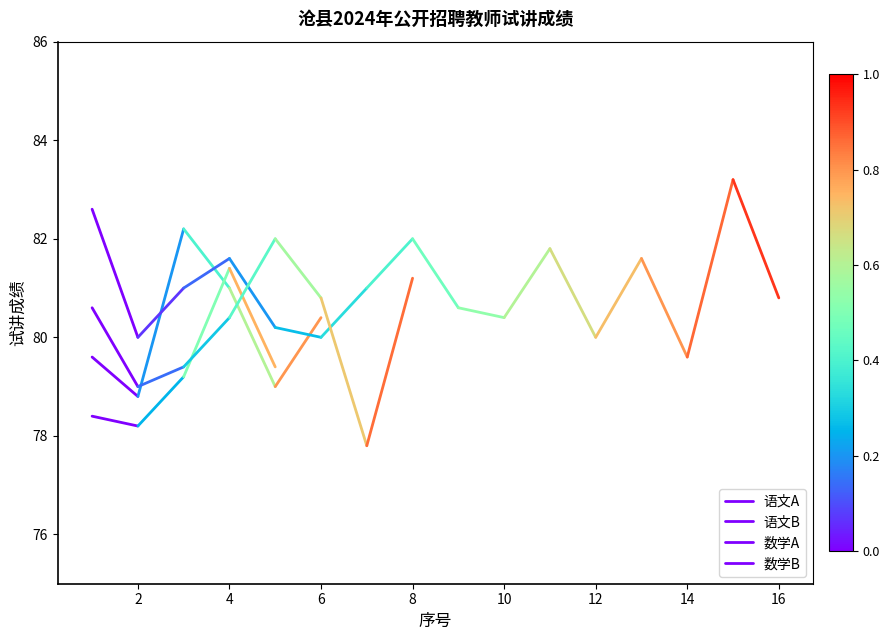

What is the average value of the 数学A series?

78.3